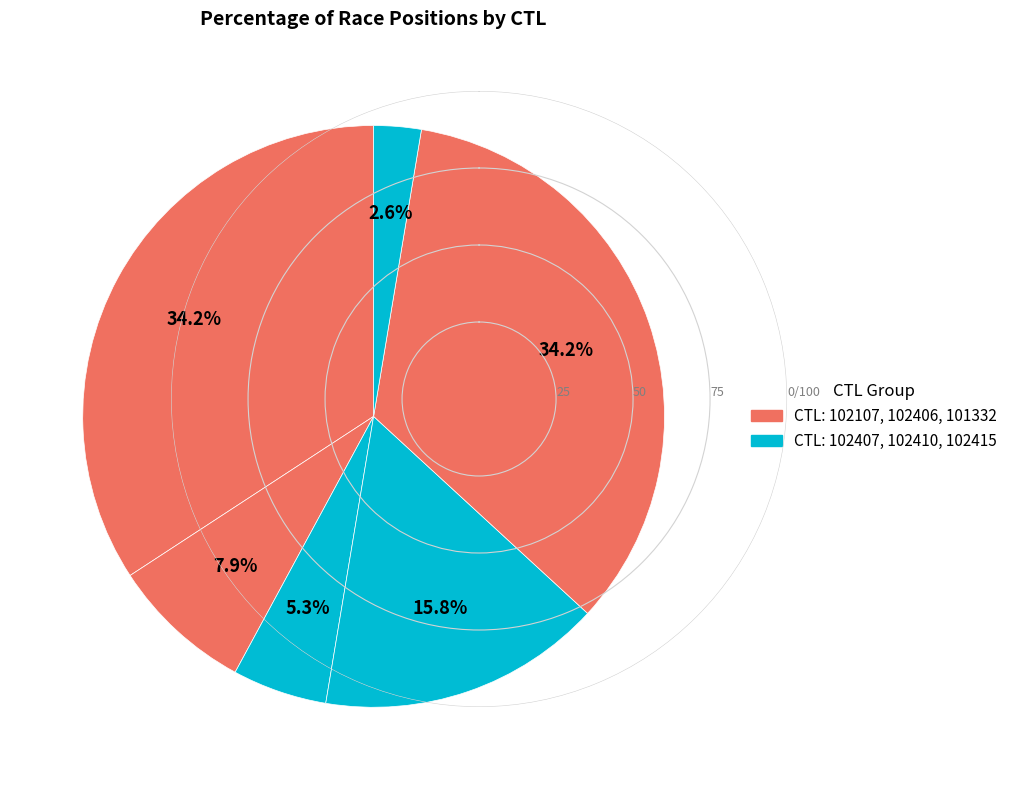

How many segments does this pie chart have?

6